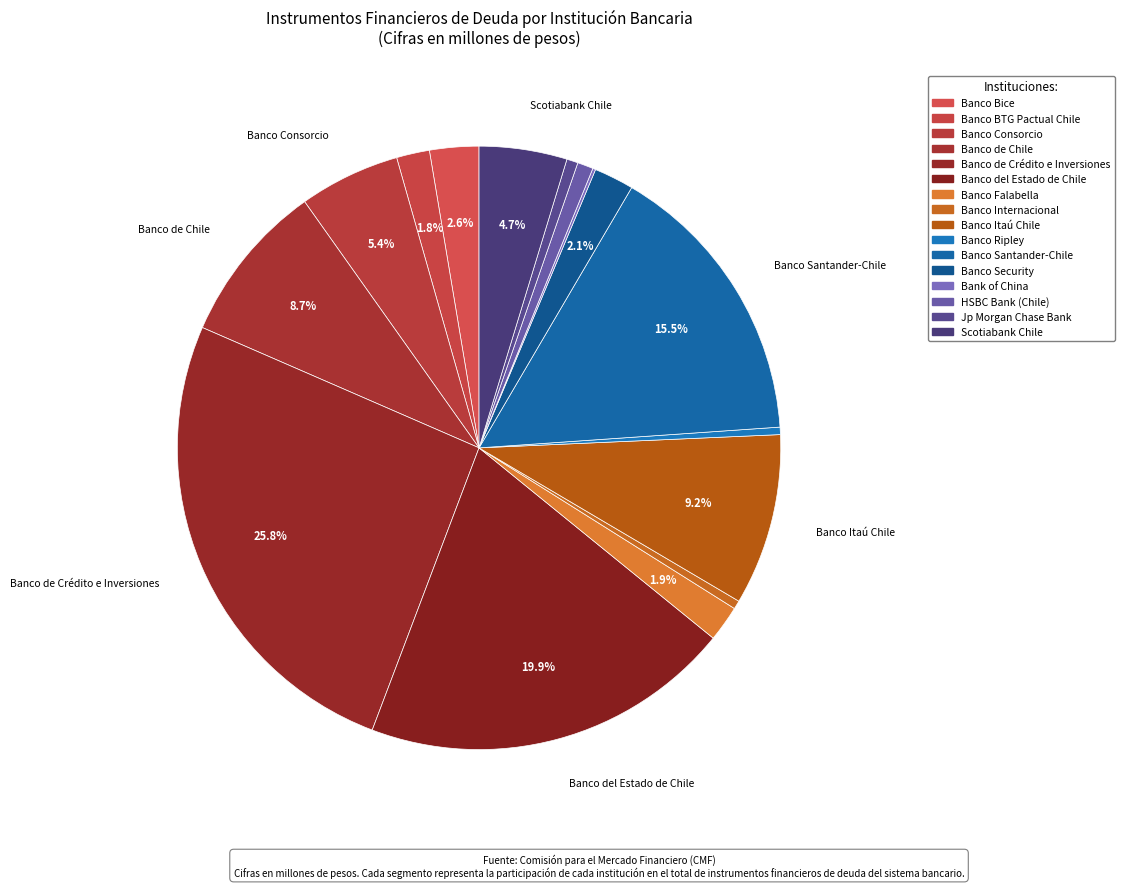

To the nearest percent, what portion does Banco de Chile represent?

9%